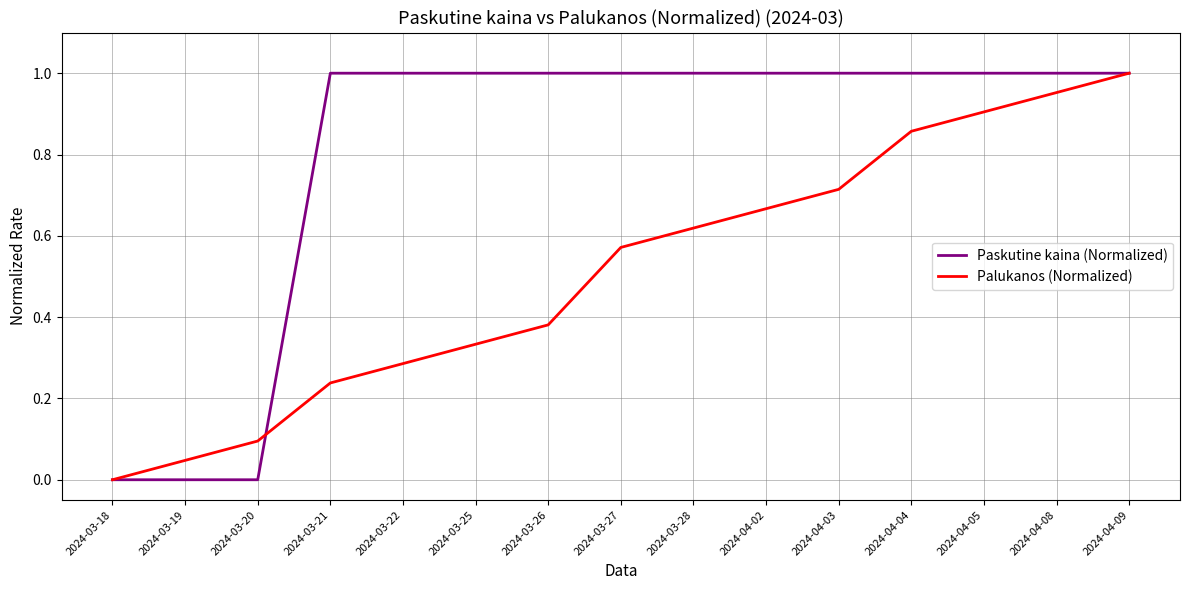

Between 2024-03-21 and 2024-04-03, which series saw the biggest shift?

Palukanos (Normalized)